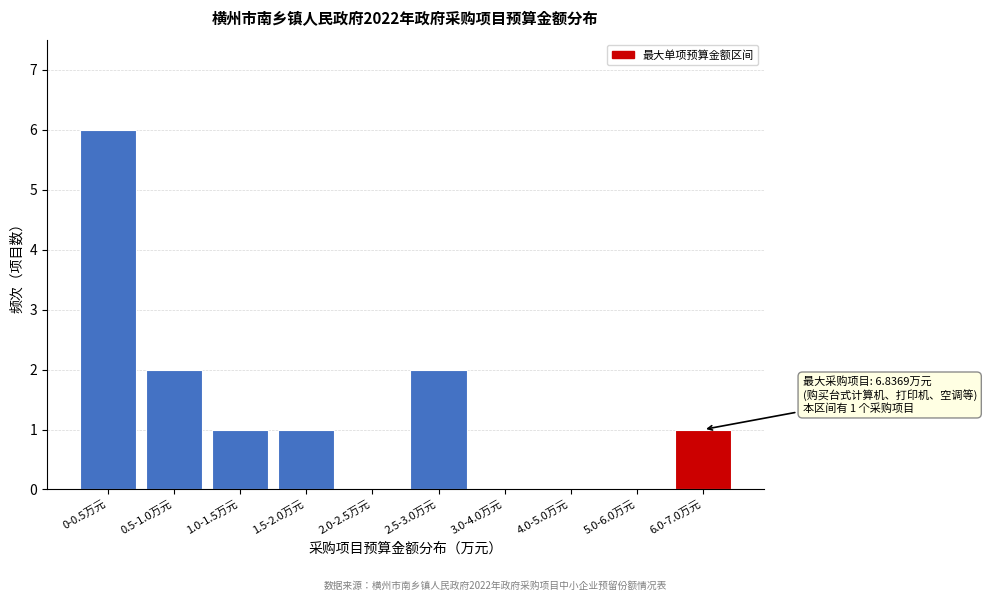

Reading left to right, list all the values displayed in this chart.

0-0.5万元=6	0.5-1.0万元=2	1.0-1.5万元=1	1.5-2.0万元=1	2.0-2.5万元=0	2.5-3.0万元=2	3.0-4.0万元=0	4.0-5.0万元=0	5.0-6.0万元=0	6.0-7.0万元=1